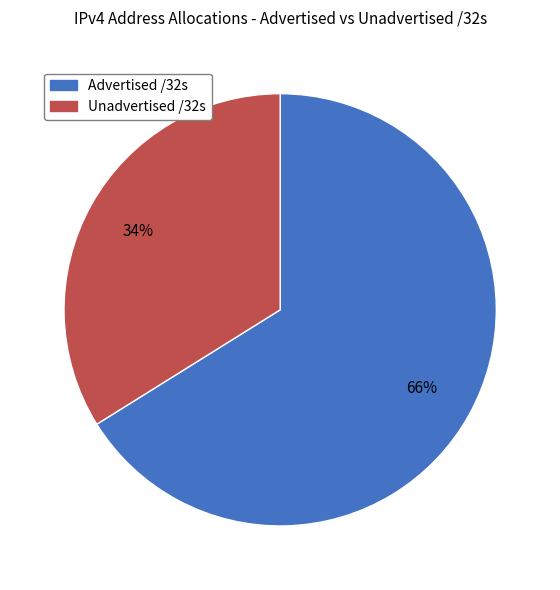

To the nearest percent, what is the average slice percentage?

50%